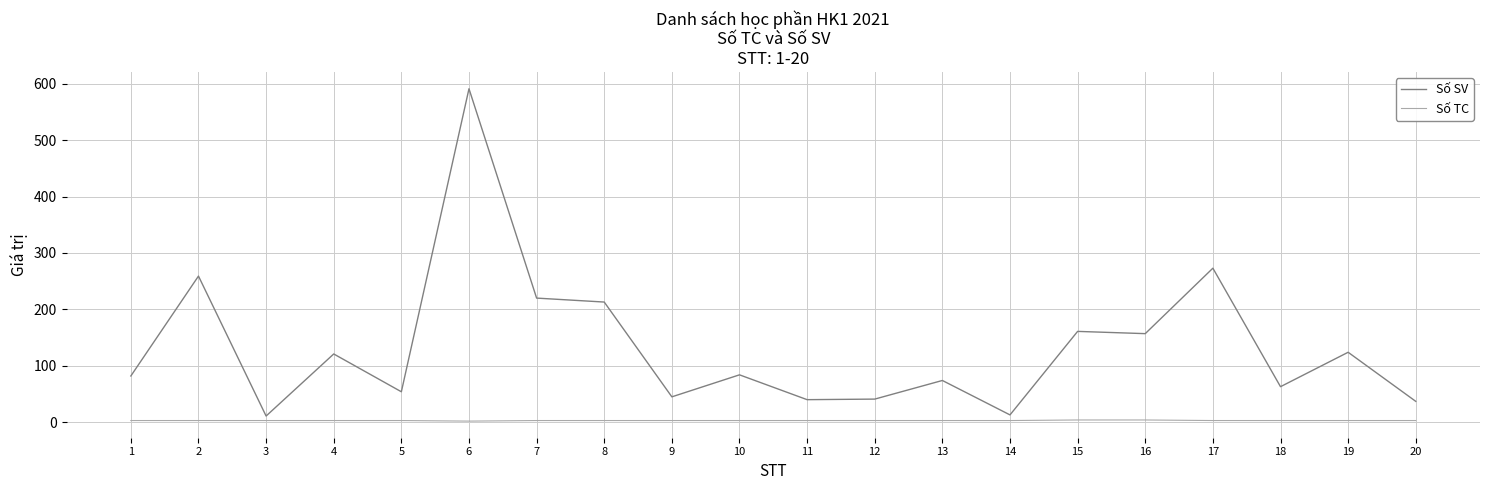

True or false: Số SV and Số TC intersect in this chart.

False